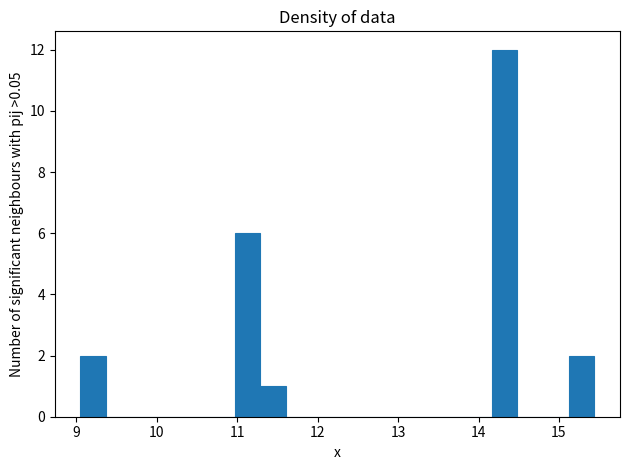

Around what value on the x-axis is the tallest bar? Give the approximate position of its centre, as read against the axis.

14.3